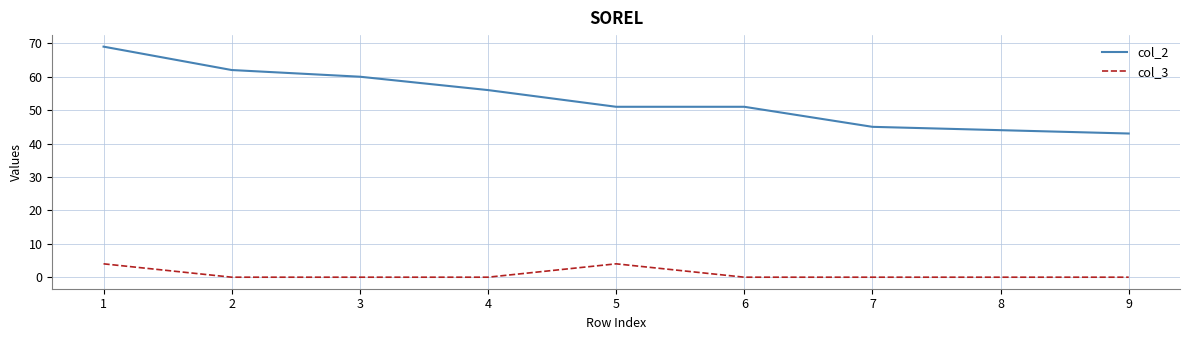

At 9, list the series in order from largest to smallest.

col_2, col_3